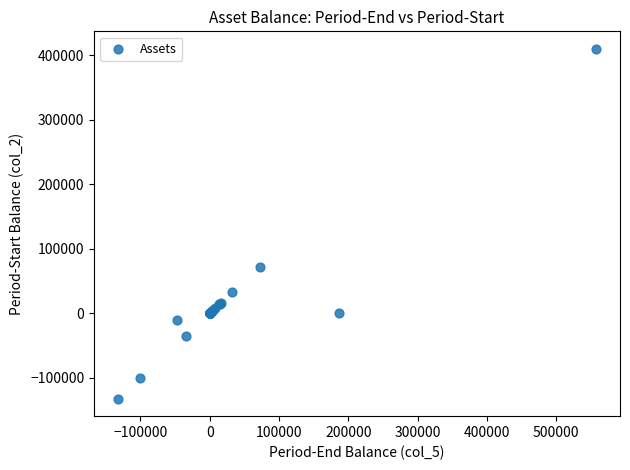

What Y value in the scatter plot is closest to 138824?

72000.0